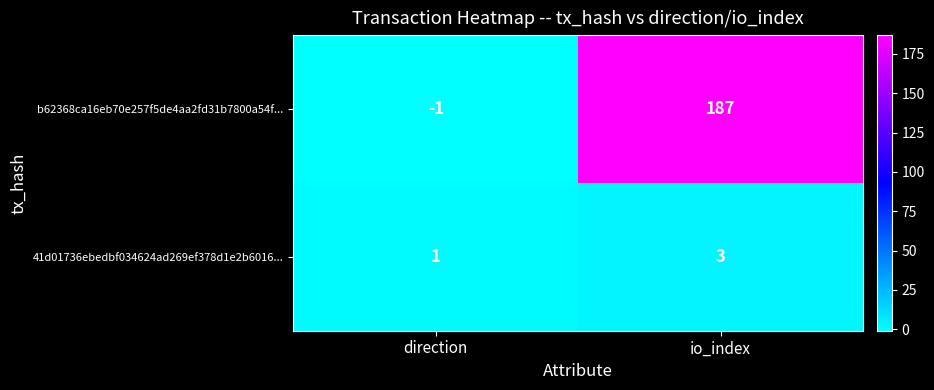

Reading right to left, list all the values displayed in this chart.

b62368ca16eb70e257f5de4aa2fd31b7800a54f...: 187	-1
41d01736ebedbf034624ad269ef378d1e2b6016...: 3	1